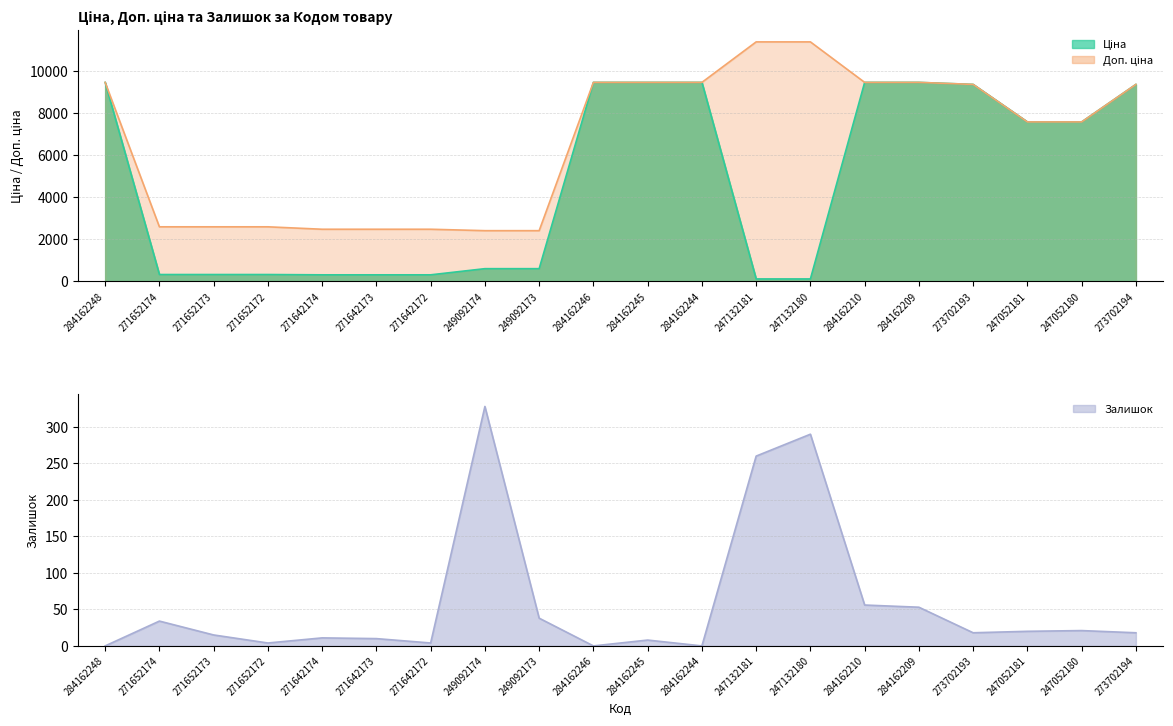

Does the chart display data point markers on the line(s)?

No